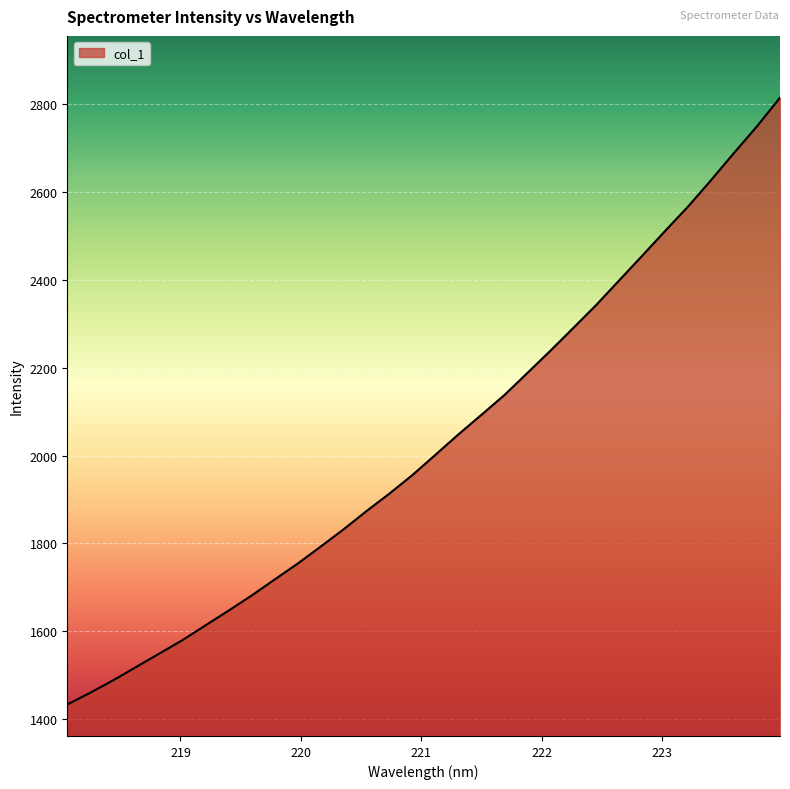

What is the difference between the maximum and minimum values?

1382.3